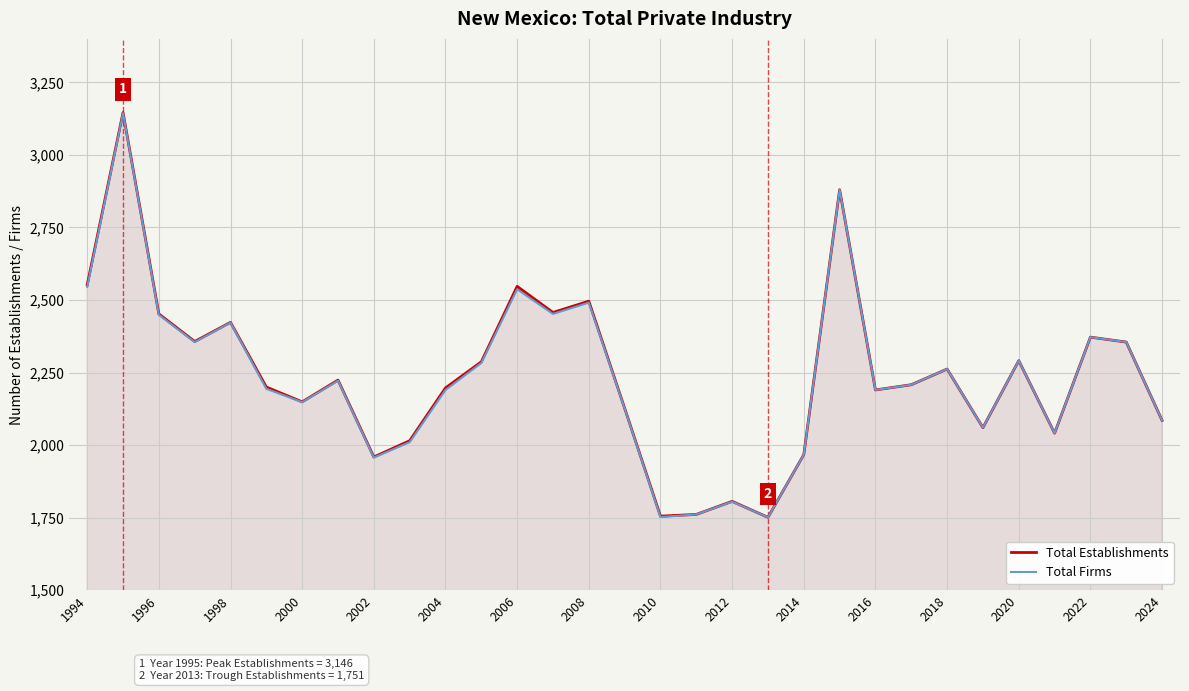

Which series has the largest range (max minus min)?

Total Establishments